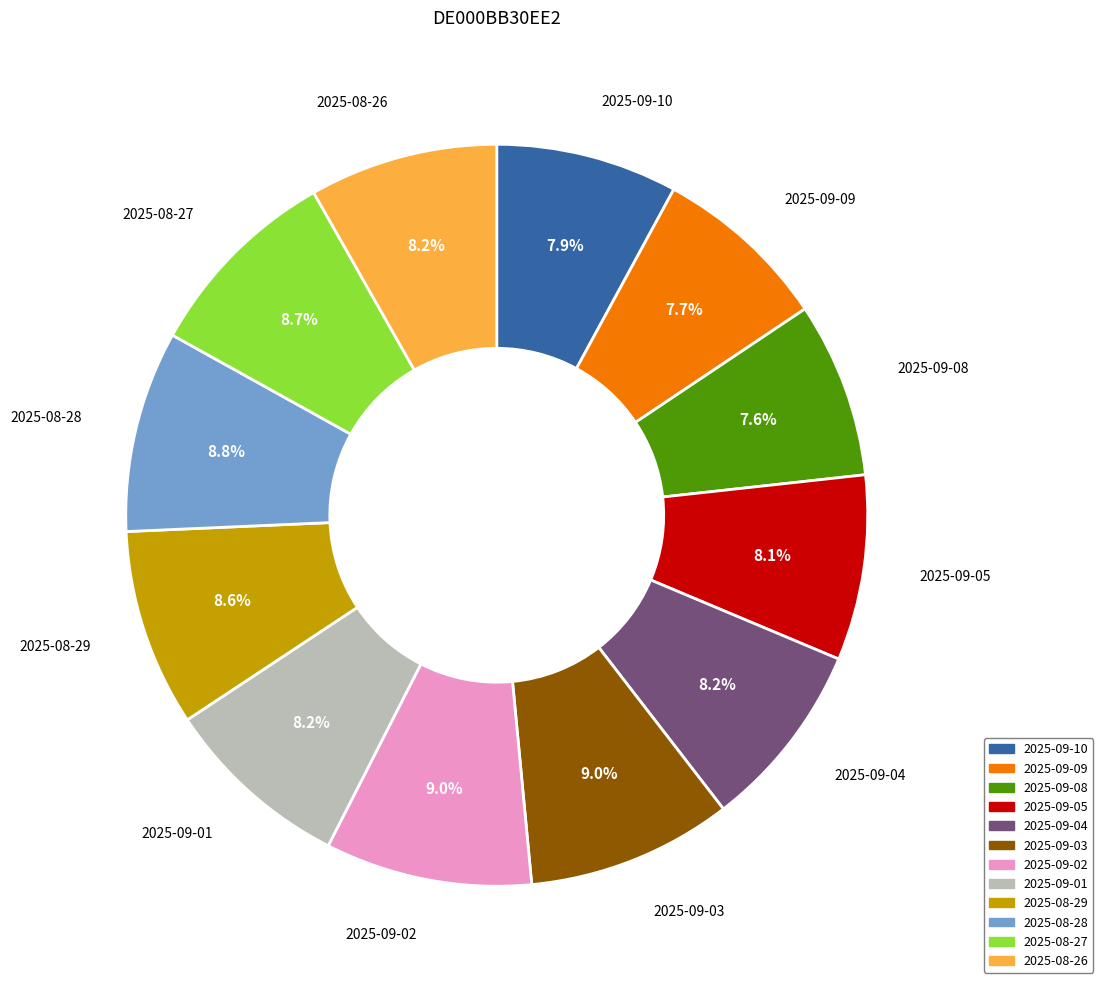

Is there any slice that represents more than half of the pie?

No